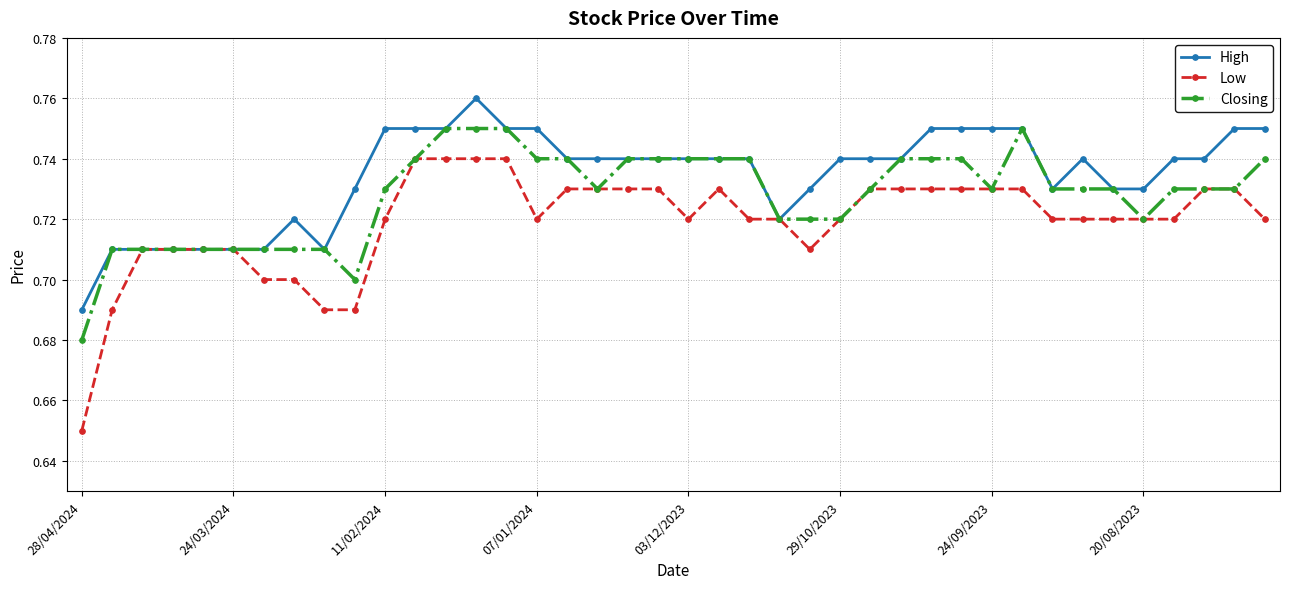

Which series has the largest range (max minus min)?

Low